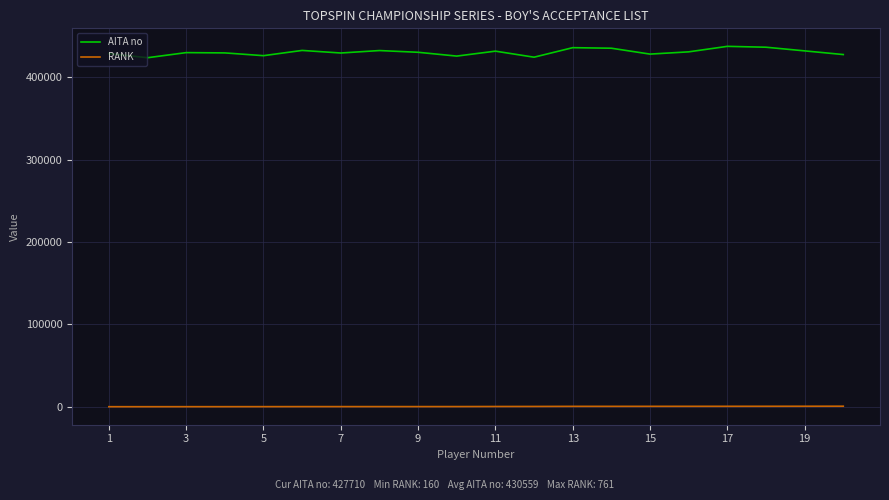

True or false: RANK and AITA no intersect in this chart.

False